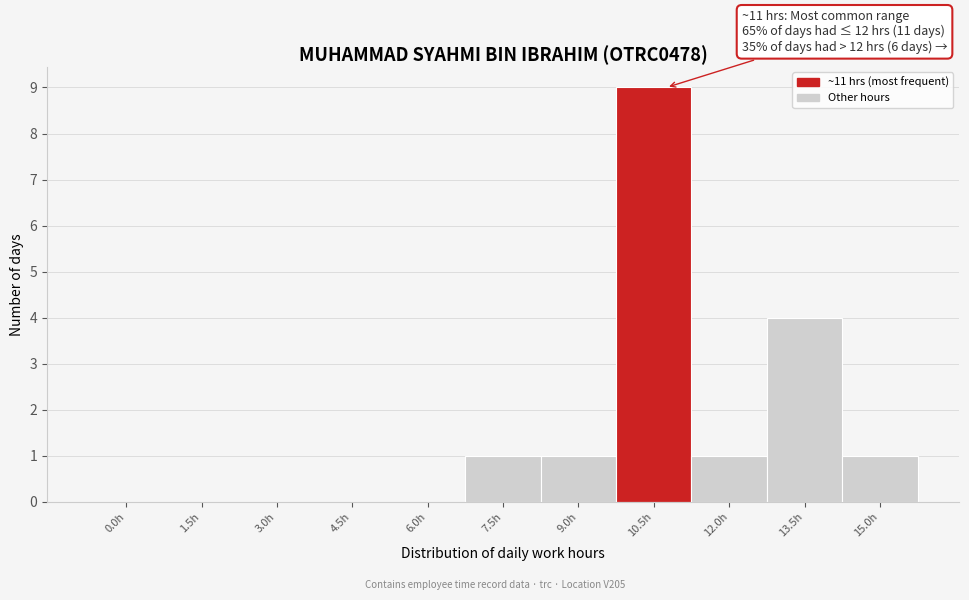

Reading right to left, list all the values displayed in this chart.

15.0h=1	13.5h=4	12.0h=1	10.5h=9	9.0h=1	7.5h=1	6.0h=0	4.5h=0	3.0h=0	1.5h=0	0.0h=0